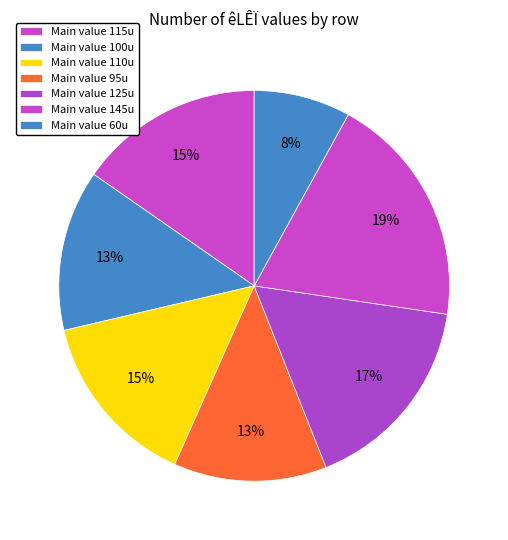

To the nearest percent, what is the difference between the largest and smallest slice percentages?

11%